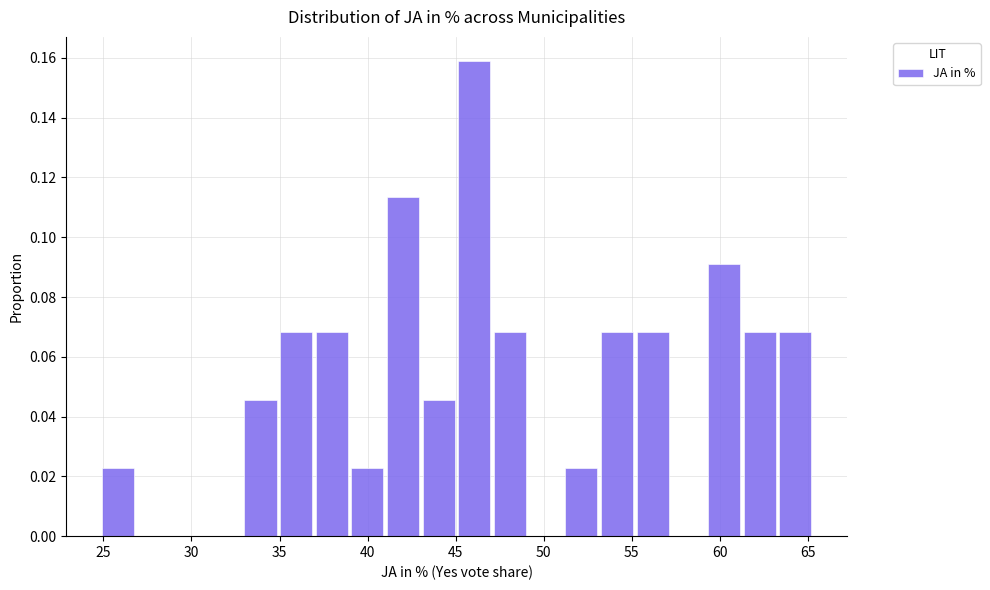

Over which range of the x-axis is the bar tallest?

45.0 to 47.0